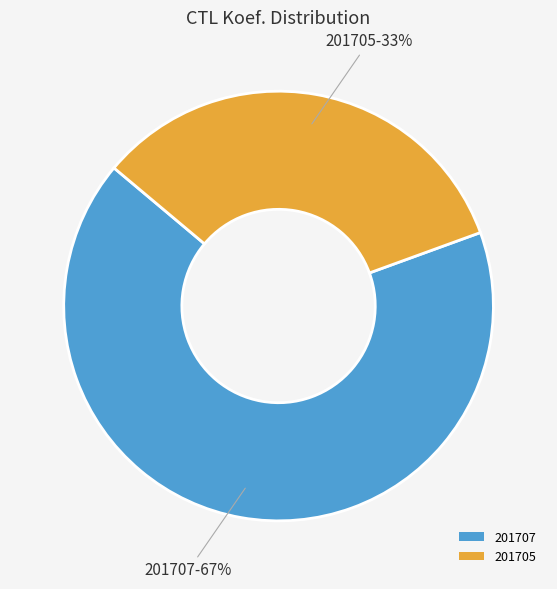

Which slice is the smallest?

201705